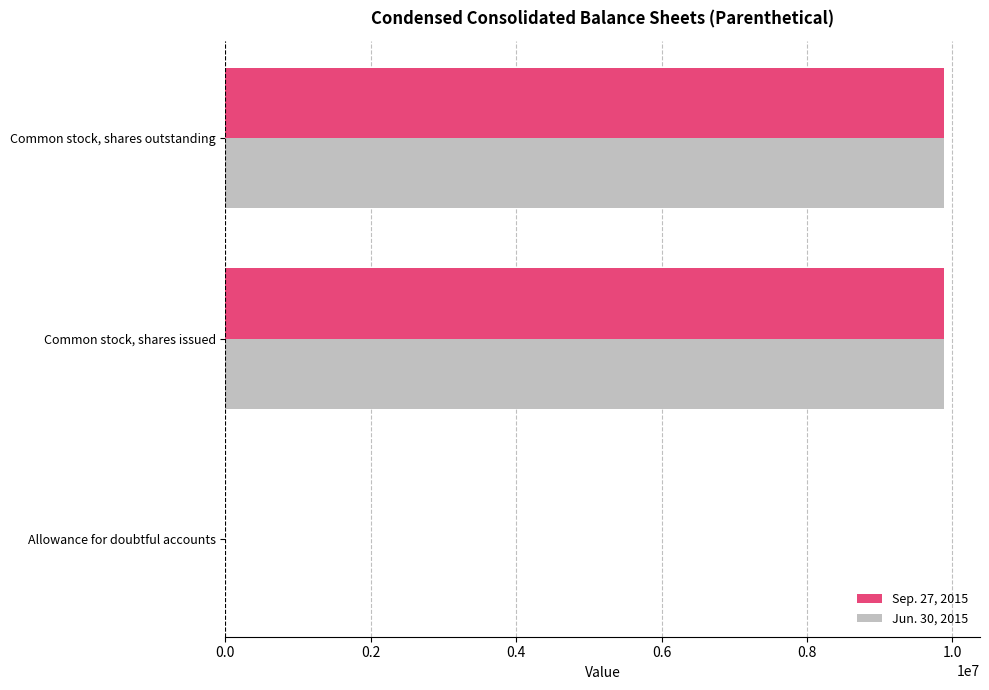

Which series has the largest range (max minus min)?

Jun. 30, 2015